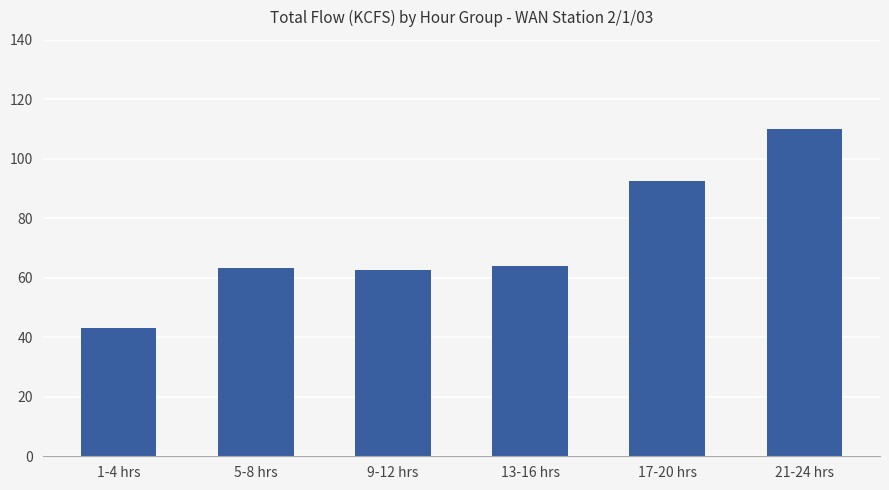

Does the chart contain any negative values?

No